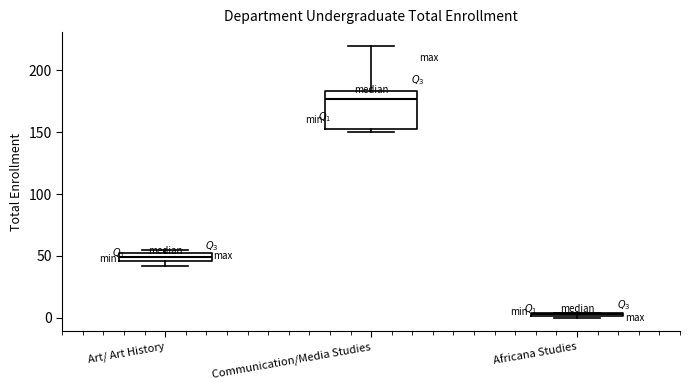

Which box has the lowest median line?

Africana Studies